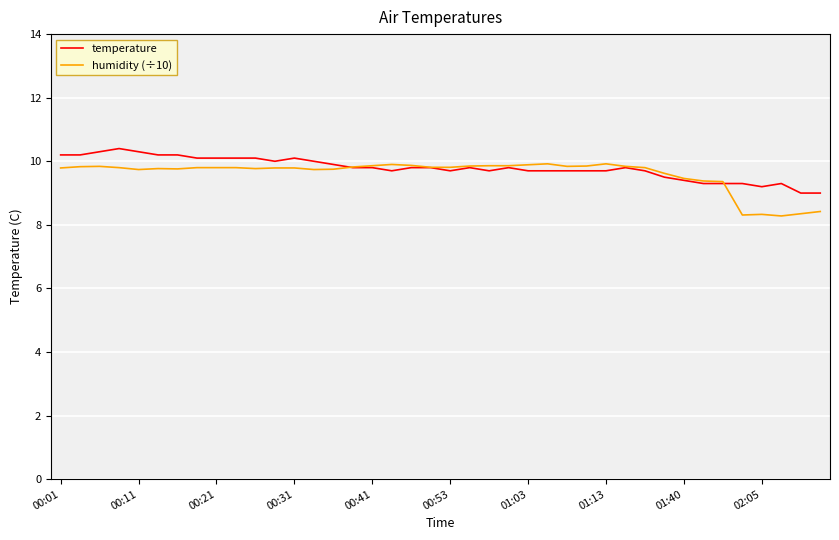

Which series has the largest range (max minus min)?

humidity (÷10)